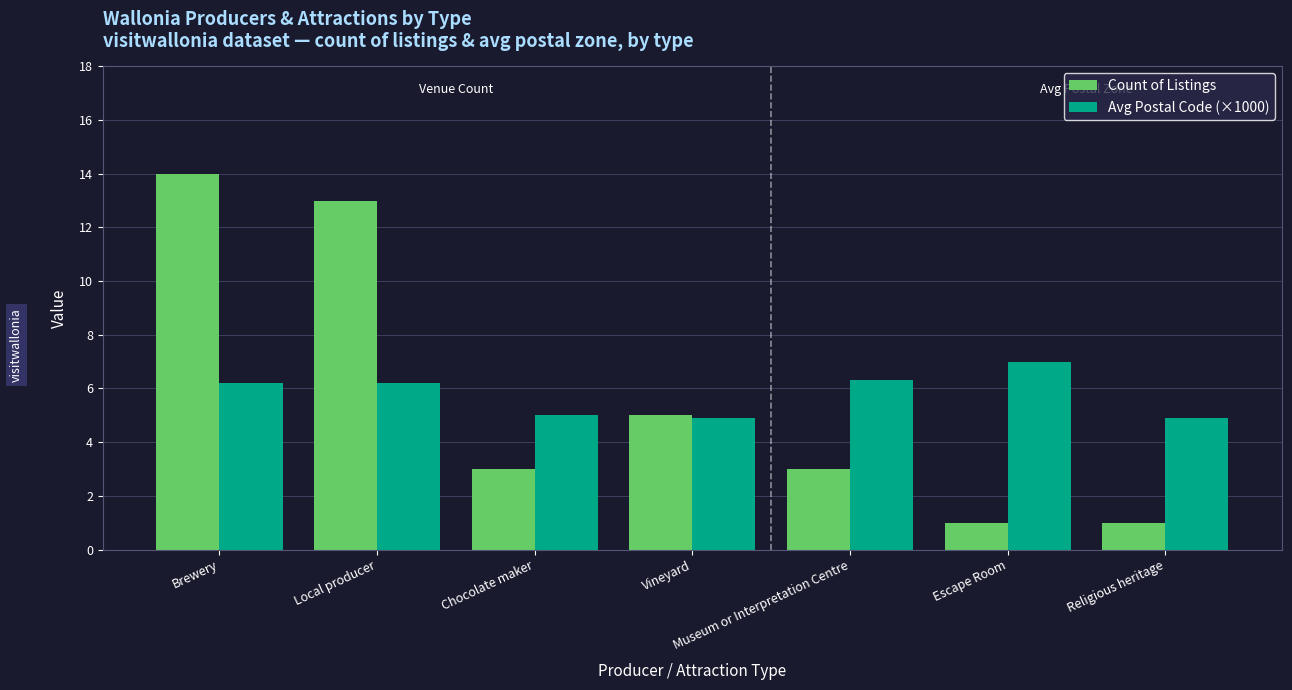

Is the value of Avg Postal Code (×1000) at Brewery greater than the value of Count of Listings at Local producer?

No